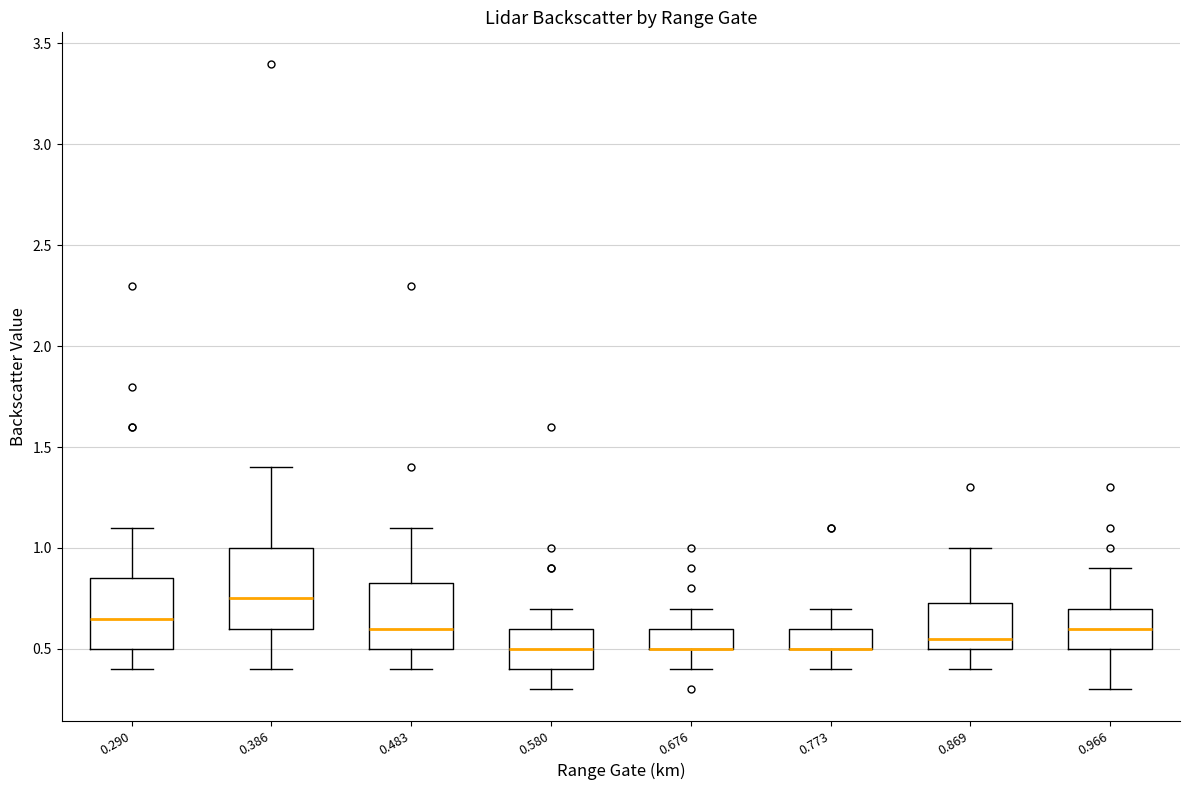

Reading left to right, read every box against the y-axis: the position of its median line, the range the box covers, and the ends of its whiskers. The values are not printed on the chart, so give them approximately, as read against the axis.

0.290: median 0.65, box 0.50 to 0.85, whiskers 0.40 to 1.10
0.386: median 0.75, box 0.60 to 1.00, whiskers 0.40 to 1.40
0.483: median 0.60, box 0.50 to 0.85, whiskers 0.40 to 1.10
0.580: median 0.50, box 0.40 to 0.60, whiskers 0.30 to 0.70
0.676: median 0.50 (drawn on the box's lower edge), box 0.50 to 0.60, whiskers 0.40 to 0.70
0.773: median 0.50 (drawn on the box's lower edge), box 0.50 to 0.60, whiskers 0.40 to 0.70
0.869: median 0.55, box 0.50 to 0.75, whiskers 0.40 to 1.00
0.966: median 0.60, box 0.50 to 0.70, whiskers 0.30 to 0.90